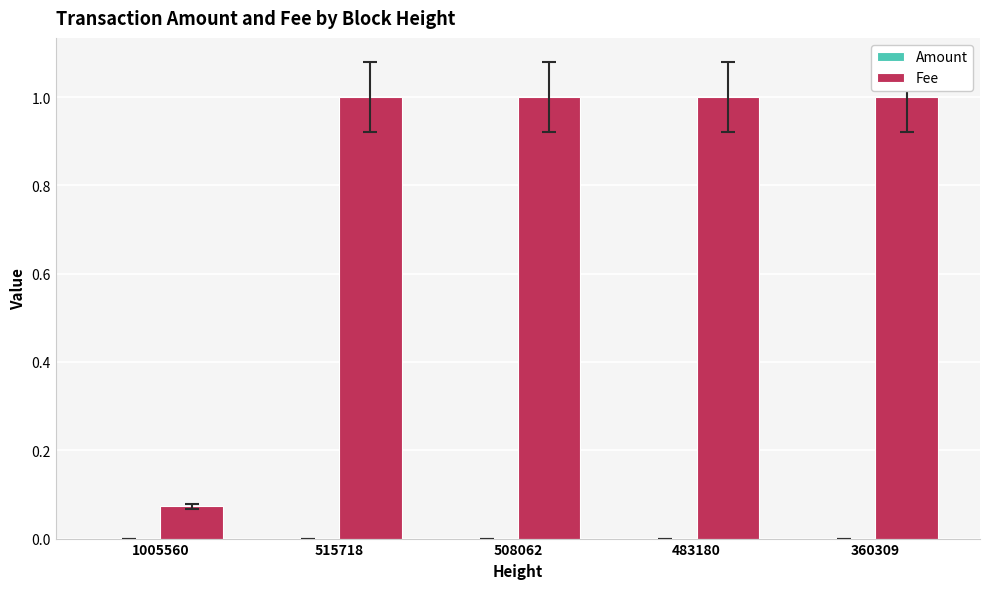

What is the maximum value shown in the chart?

1.0